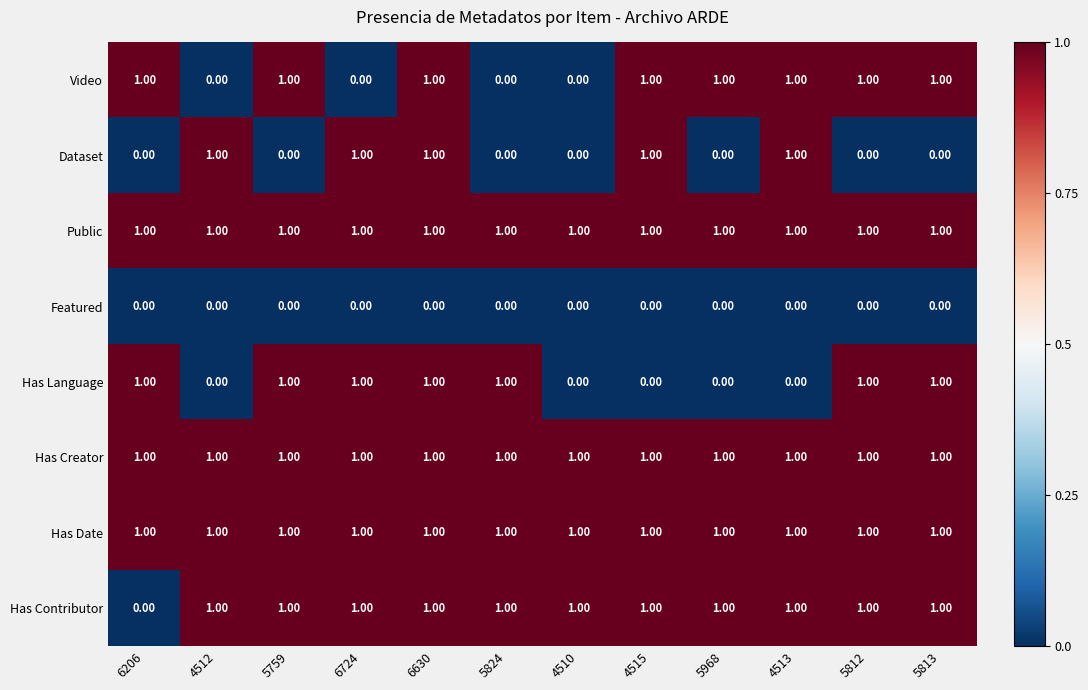

Between 4515 and 5968, which series saw the biggest shift?

Dataset